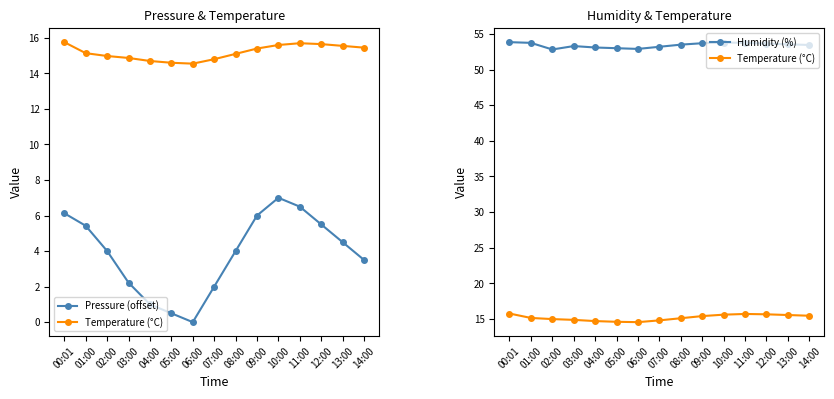

True or false: Pressure (offset) has more than 1 interior local peaks.

False